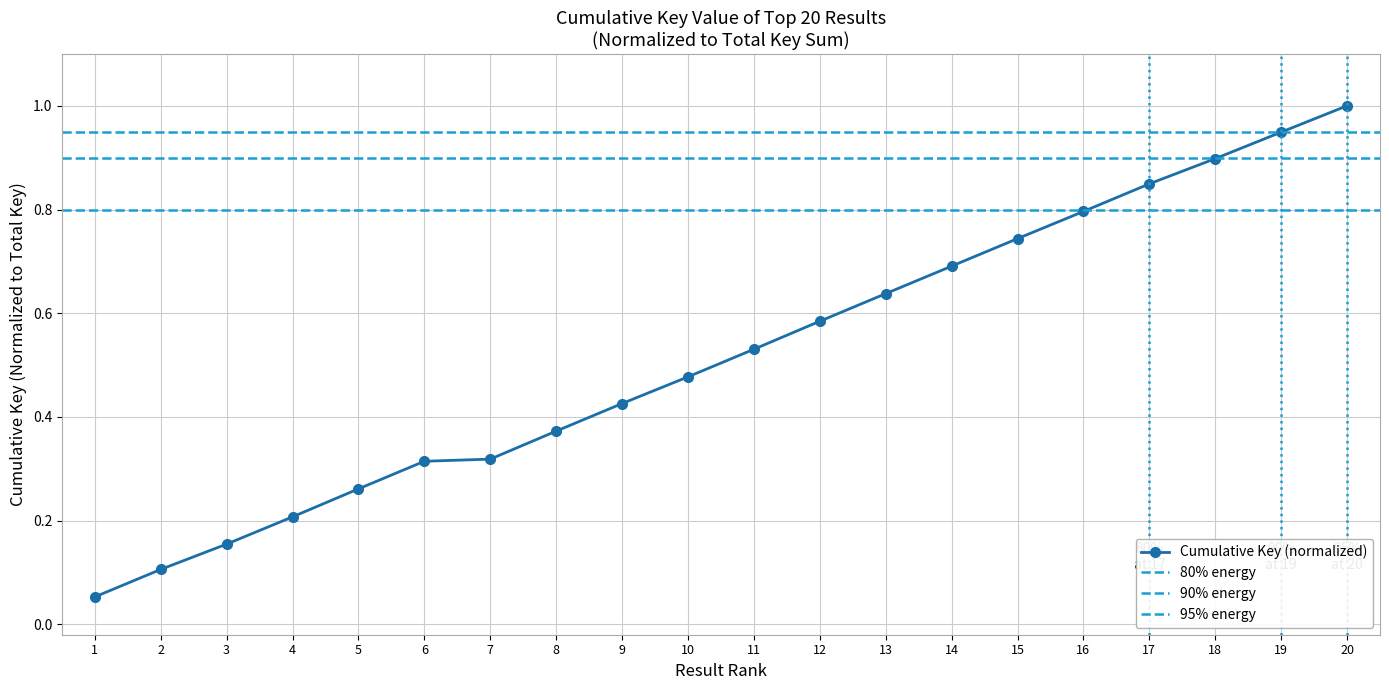

Reading left to right, what are all the values shown in this chart?

0.1	0.1	0.2	0.2	0.3	0.3	0.3	0.4	0.4	0.5	0.5	0.6	0.6	0.7	0.7	0.8	0.8	0.9	0.9	1.0